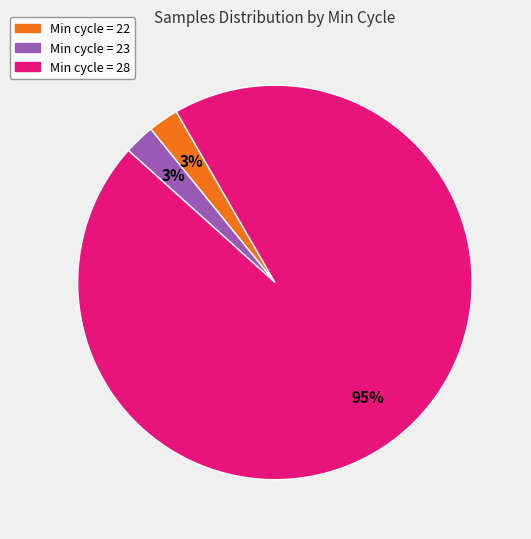

Does any single category account for the majority?

Yes